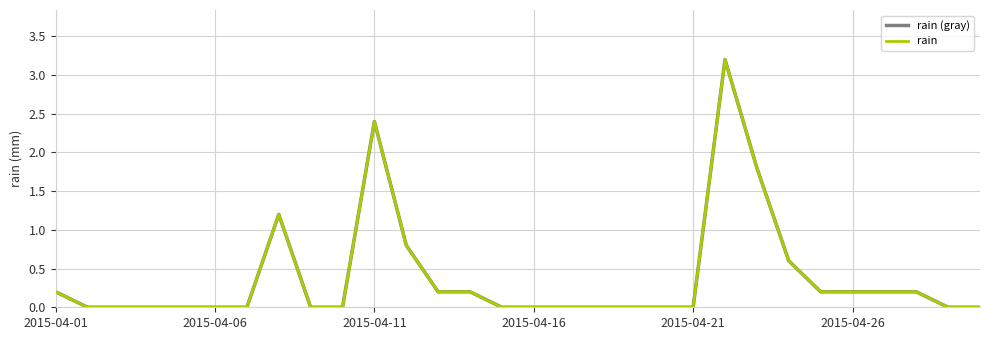

True or false: rain (gray) has more than 0 points higher than both neighbors.

True